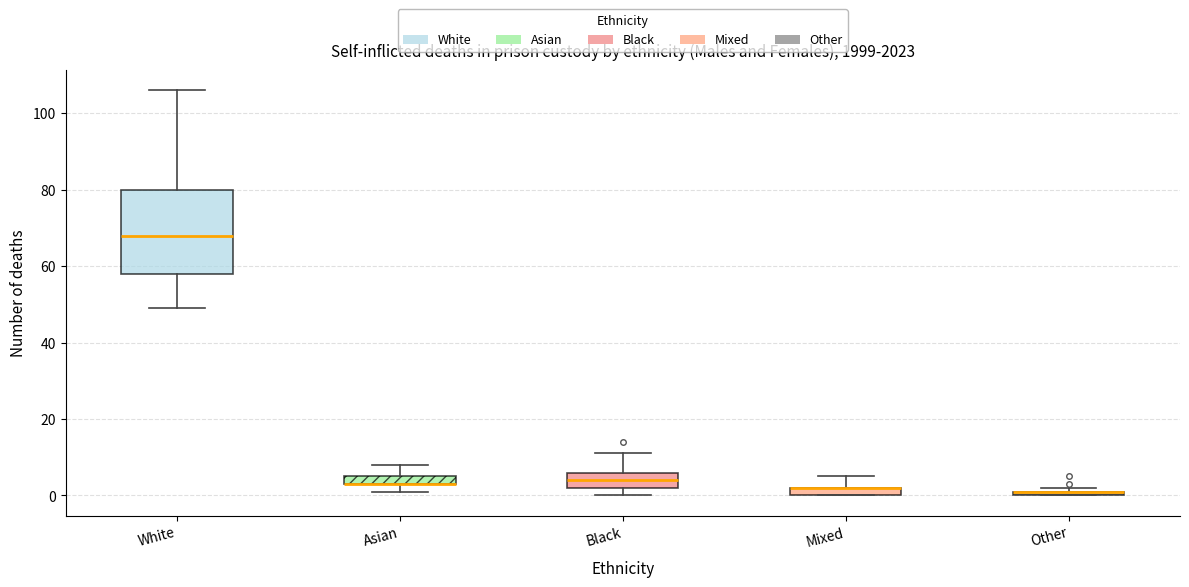

Which box is the tallest, from its lower edge to its upper edge?

White